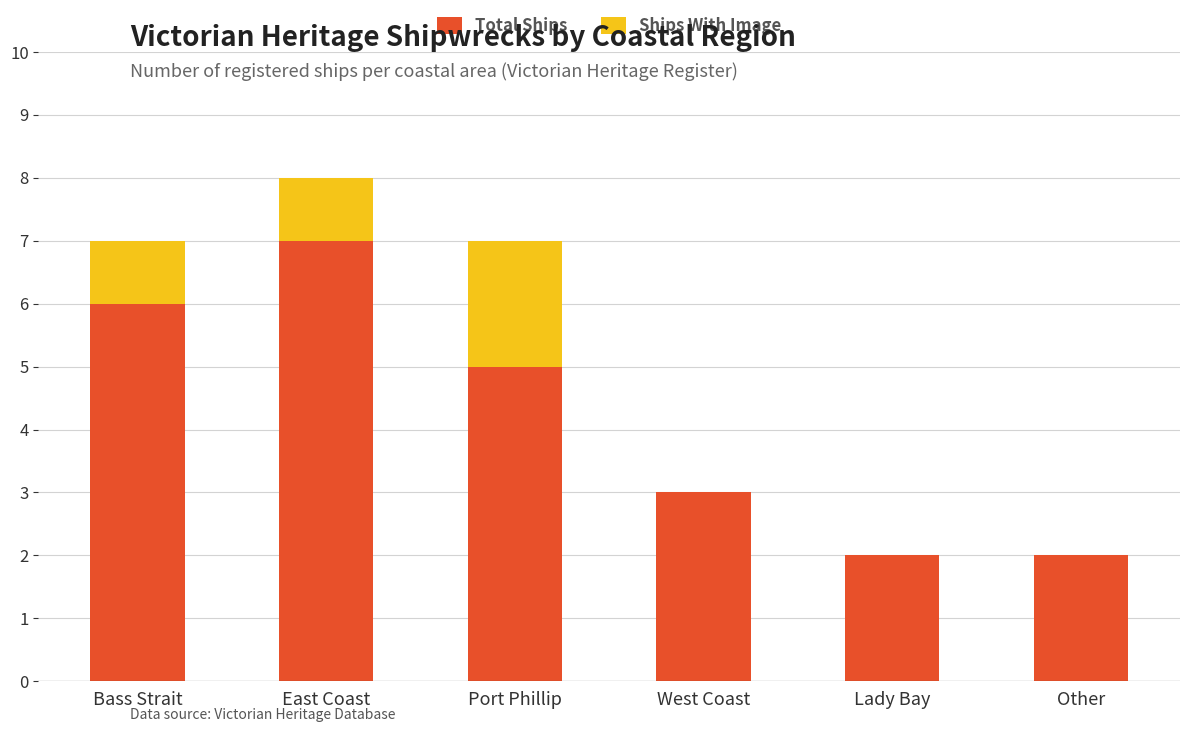

Reading left to right, transcribe the values for Total Ships.

Bass Strait=6	East Coast=7	Port Phillip=5	West Coast=3	Lady Bay=2	Other=2